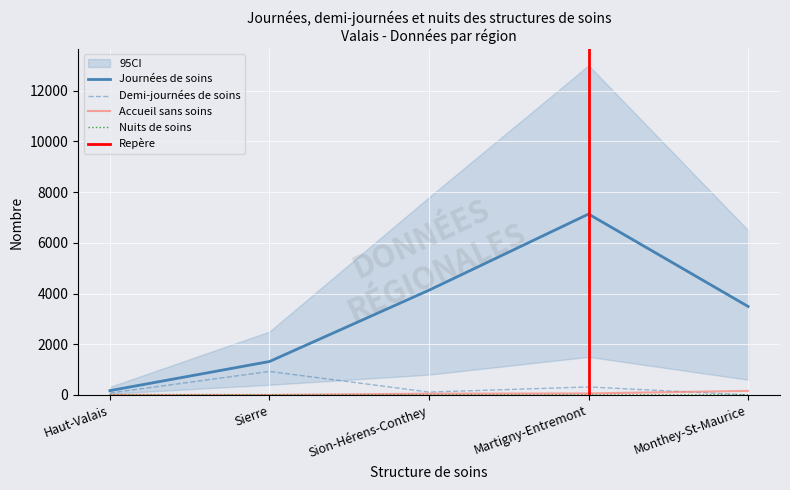

What is the sum of the Nuits de soins values at Monthey-St-Maurice and Haut-Valais?

6